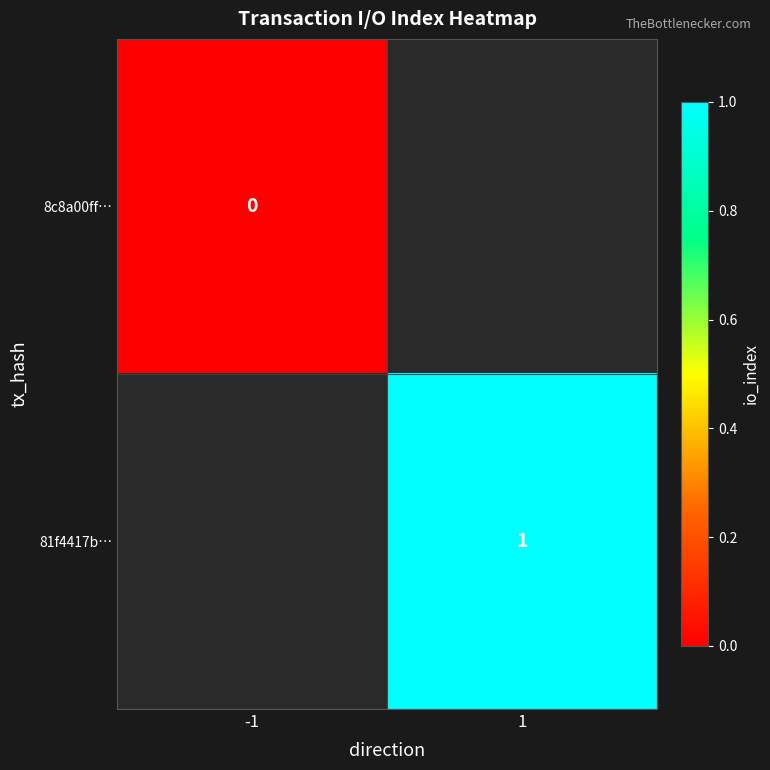

How many categories are shown in the chart?

2